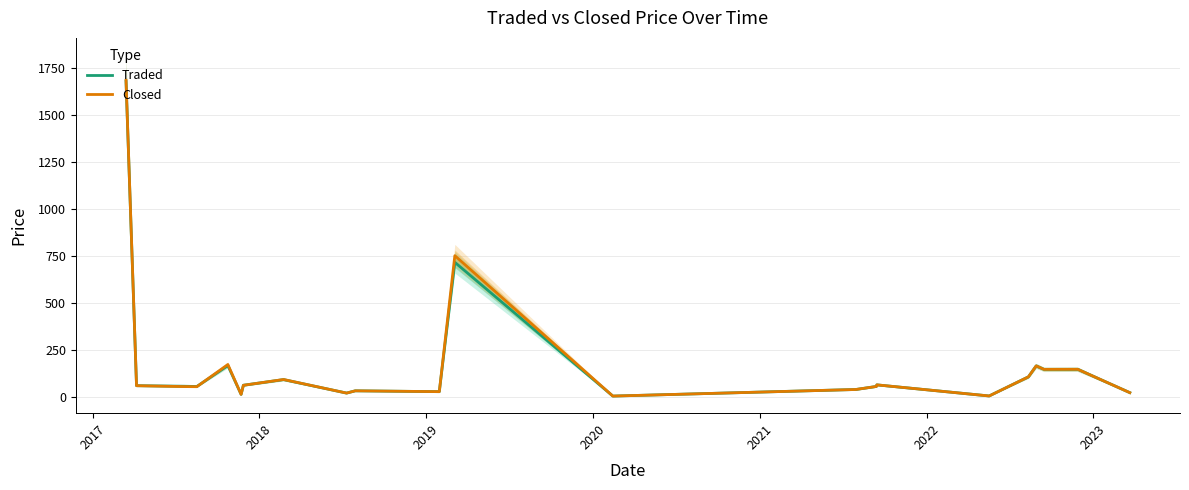

What is the difference between the maximum and minimum values in the Closed series?

1683.0